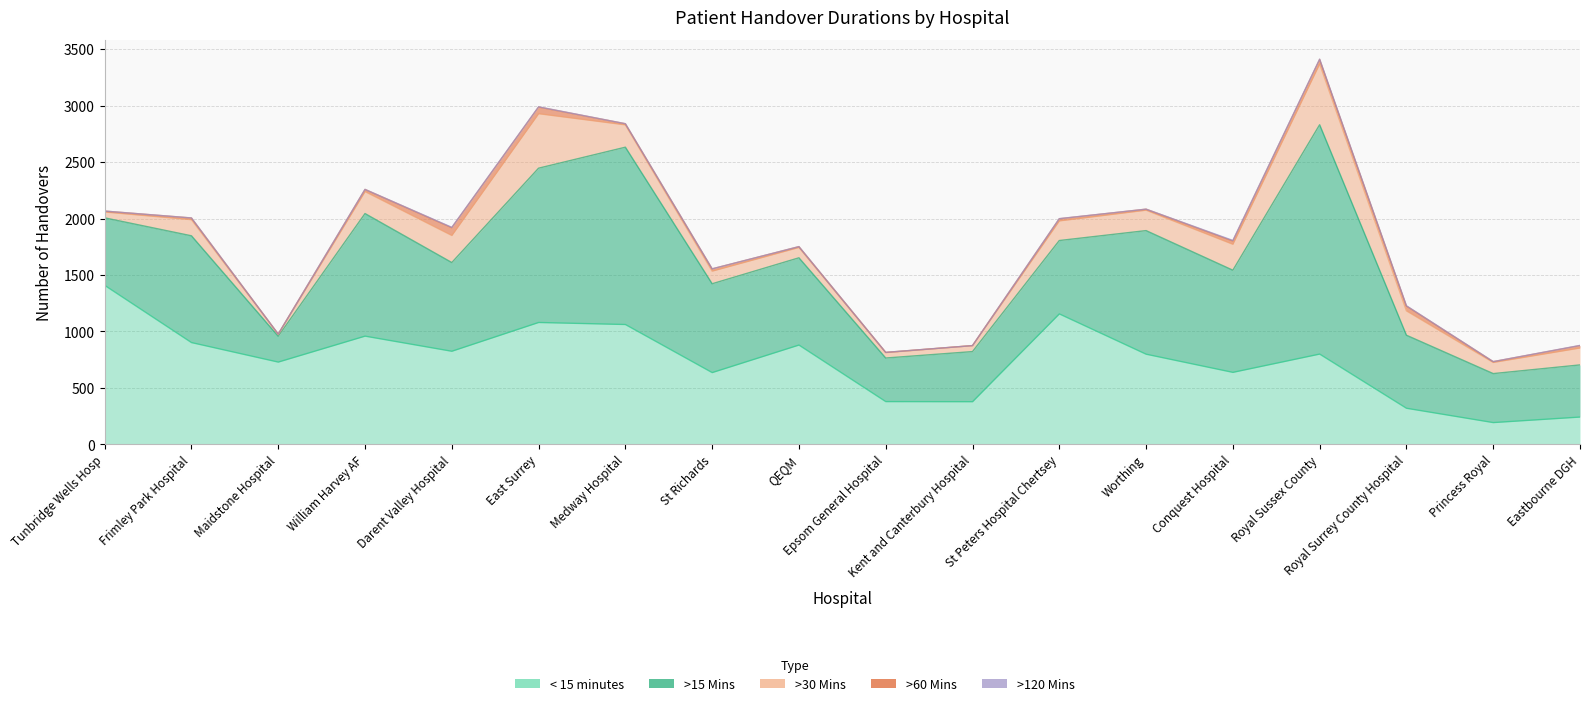

What is the label of the 15th point from the left?

Royal Sussex County